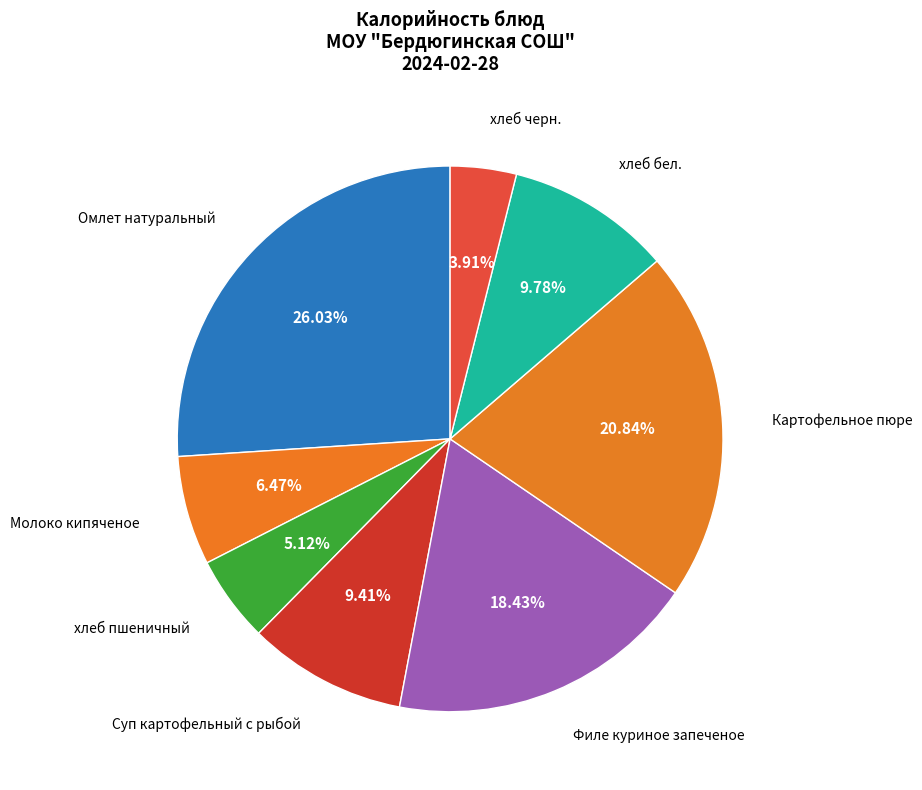

To the nearest percent, what is the difference between the Картофельное пюре and хлеб бел. slice percentages?

11%